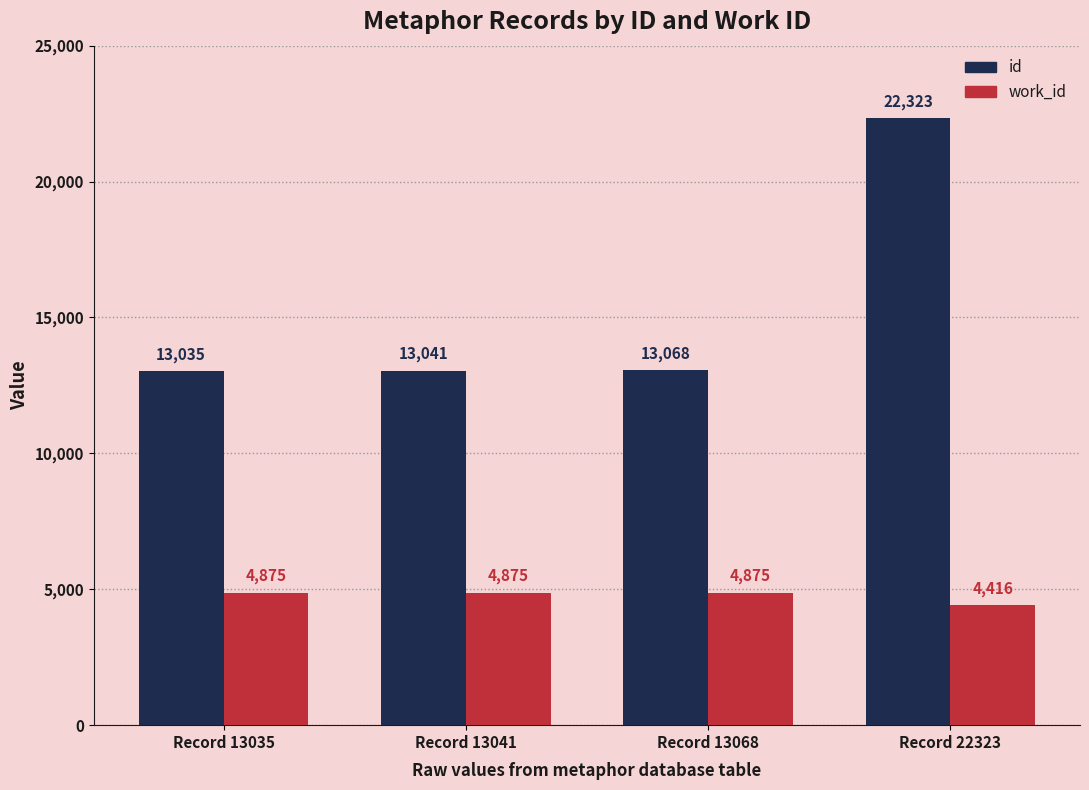

Rank the categories by id value from lowest to highest.

Record 13035, Record 13041, Record 13068, Record 22323